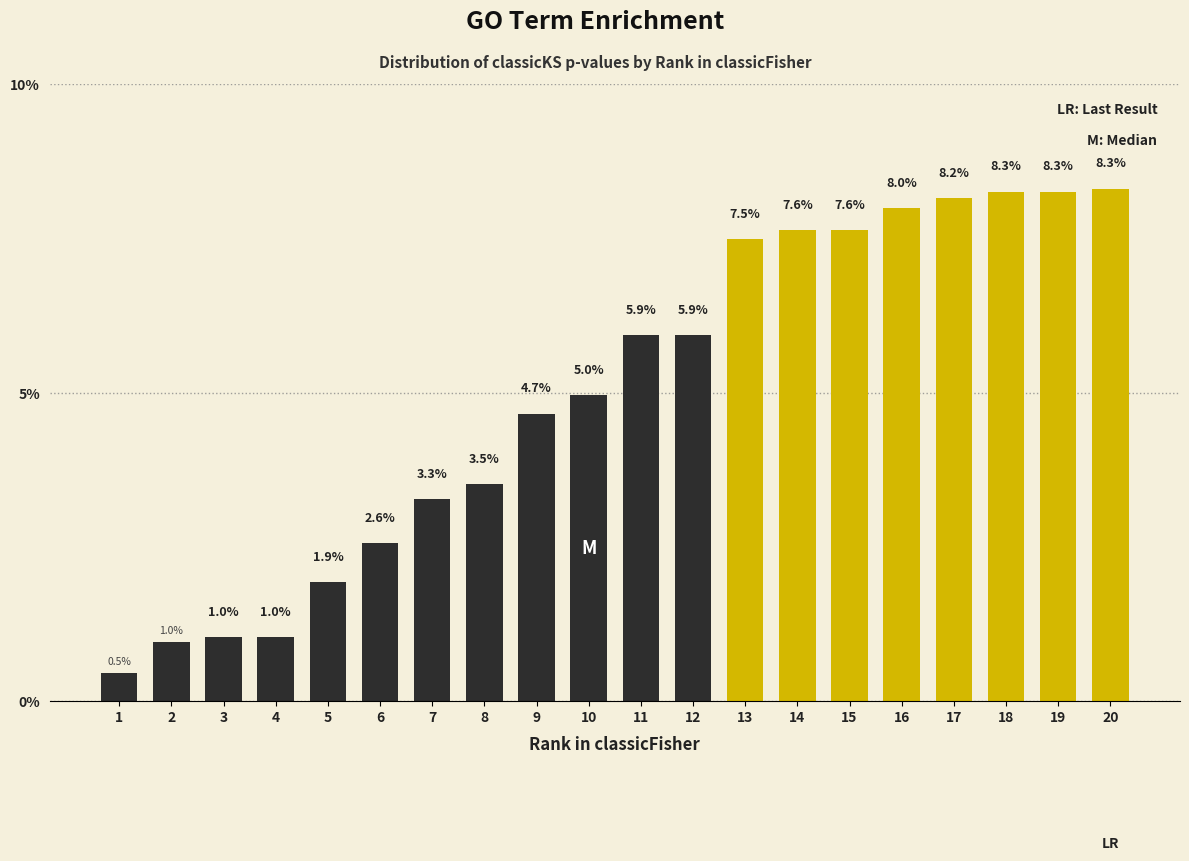

Reading left to right, extract all data points from this chart.

0.5	1.0	1.0	1.0	1.9	2.6	3.3	3.5	4.7	5.0	5.9	5.9	7.5	7.6	7.6	8.0	8.2	8.3	8.3	8.3